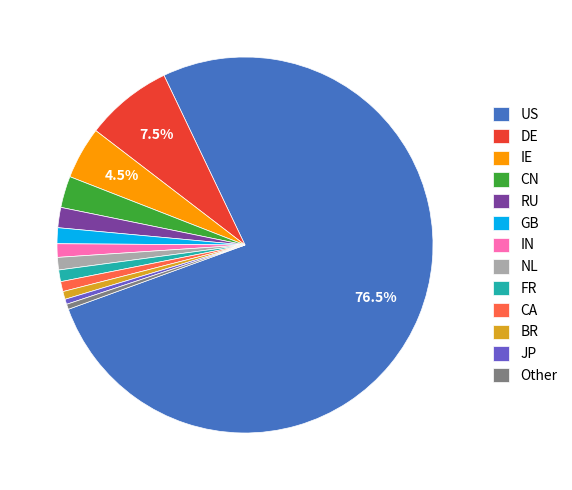

What is the majority slice?

US